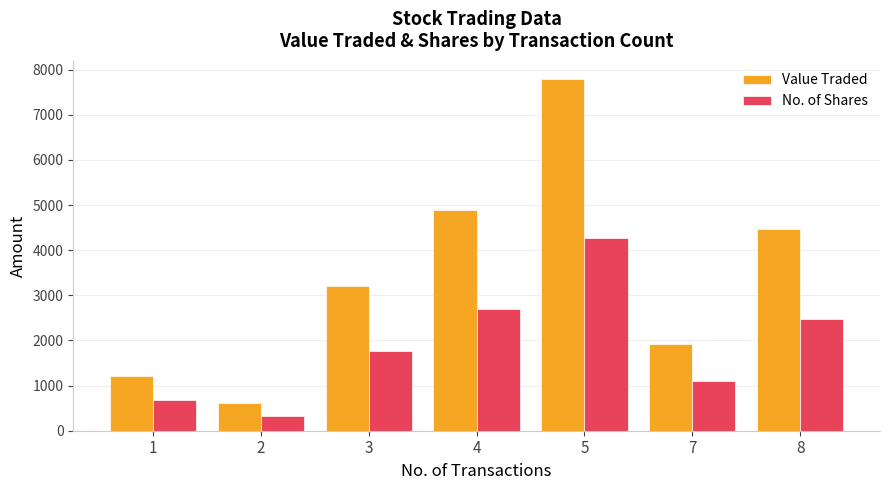

Rank the categories by No. of Shares value from highest to lowest.

5, 4, 8, 3, 7, 1, 2